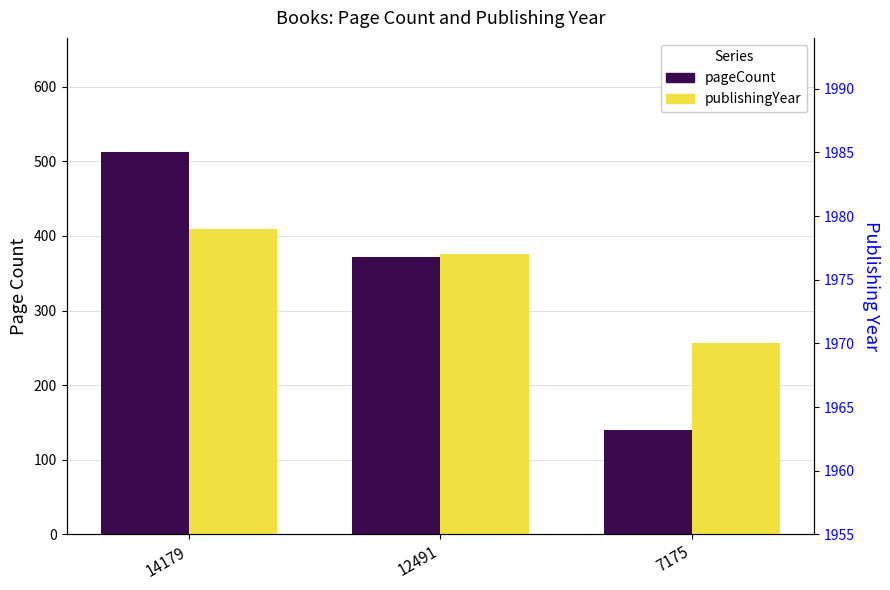

At 14179, list the series in order from largest to smallest.

publishingYear, pageCount